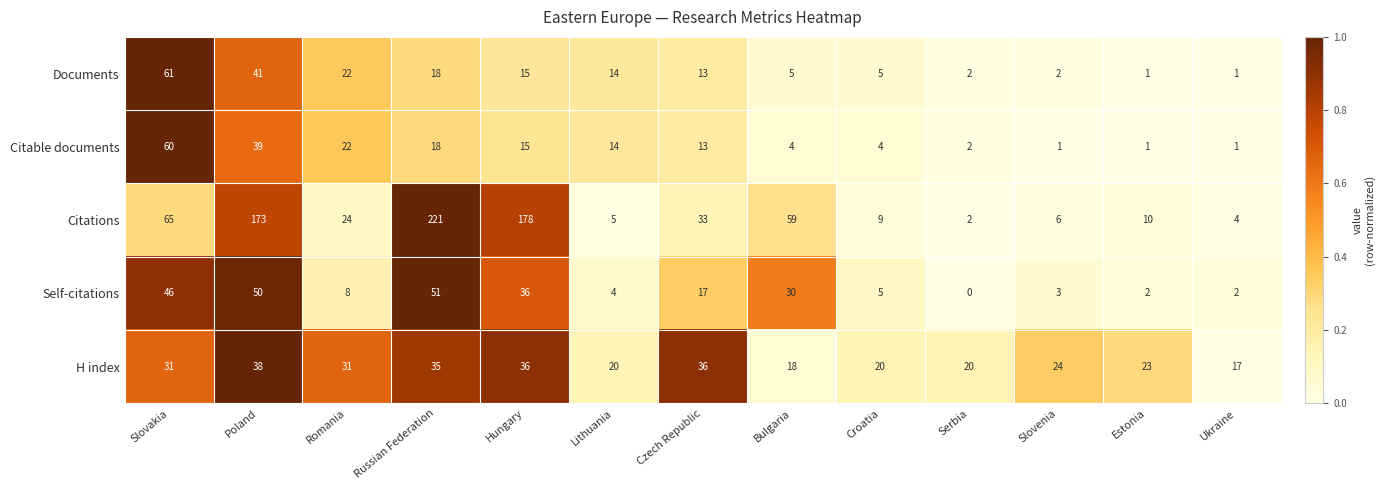

Is it true that Documents equals 1 at Bulgaria?

False